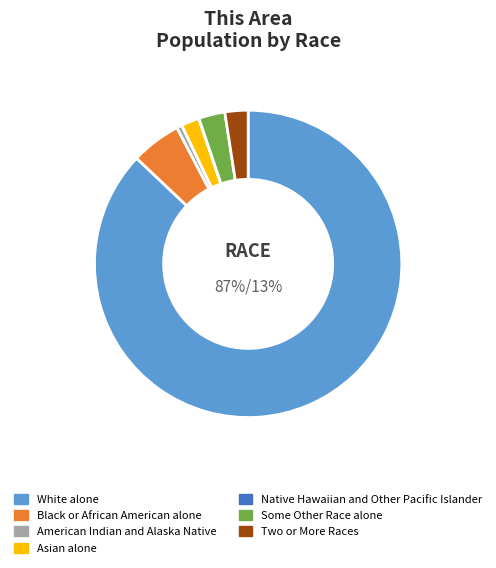

Does White alone represent more than half of the total?

Yes